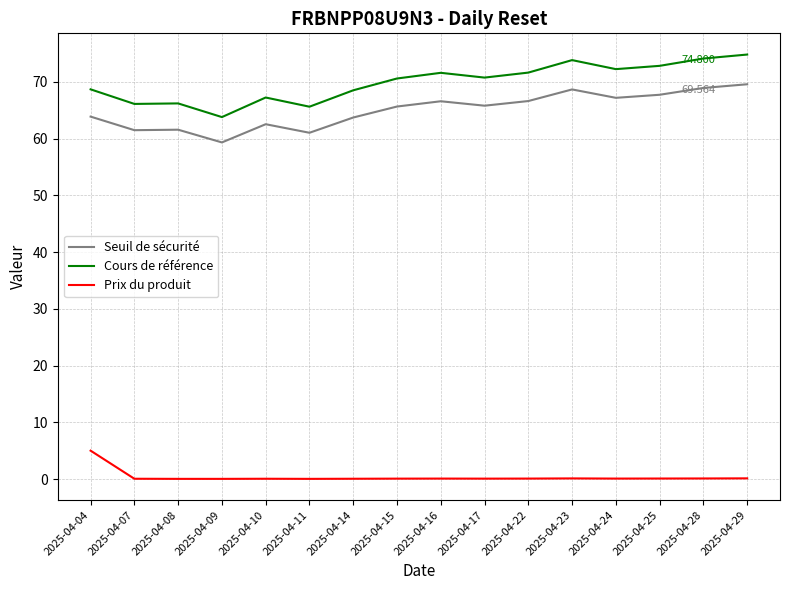

In Seuil de sécurité, how many points are lower than both neighbors (excluding endpoints)?

5